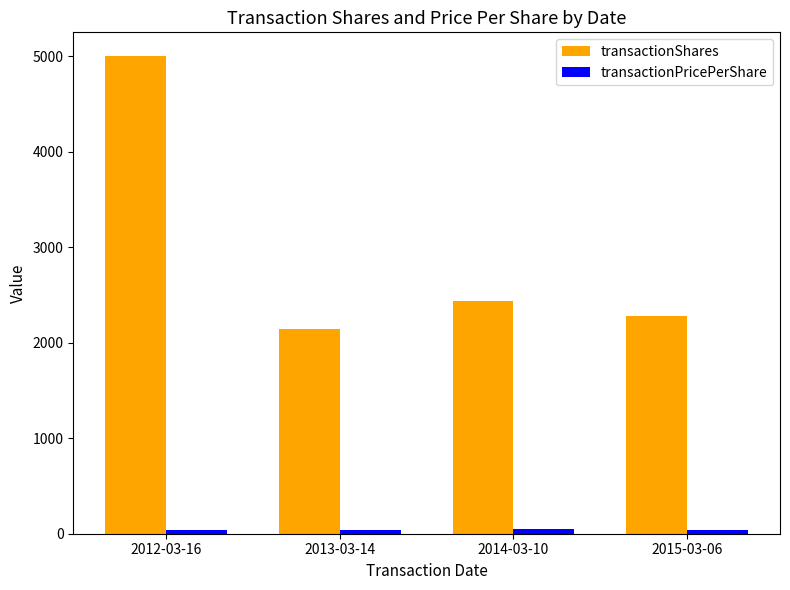

What is the minimum value shown in the chart?

38.3